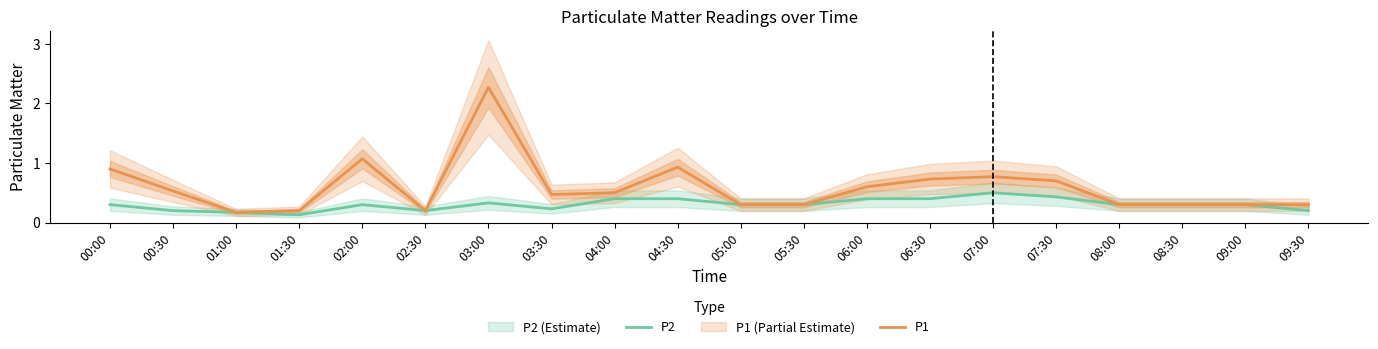

What is the minimum value for P2?

0.1